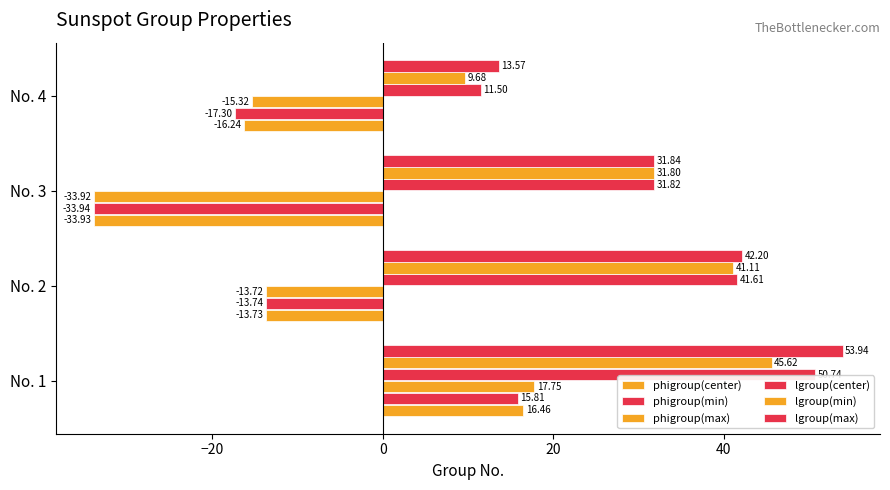

What is the minimum value for lgroup(center)?

11.5